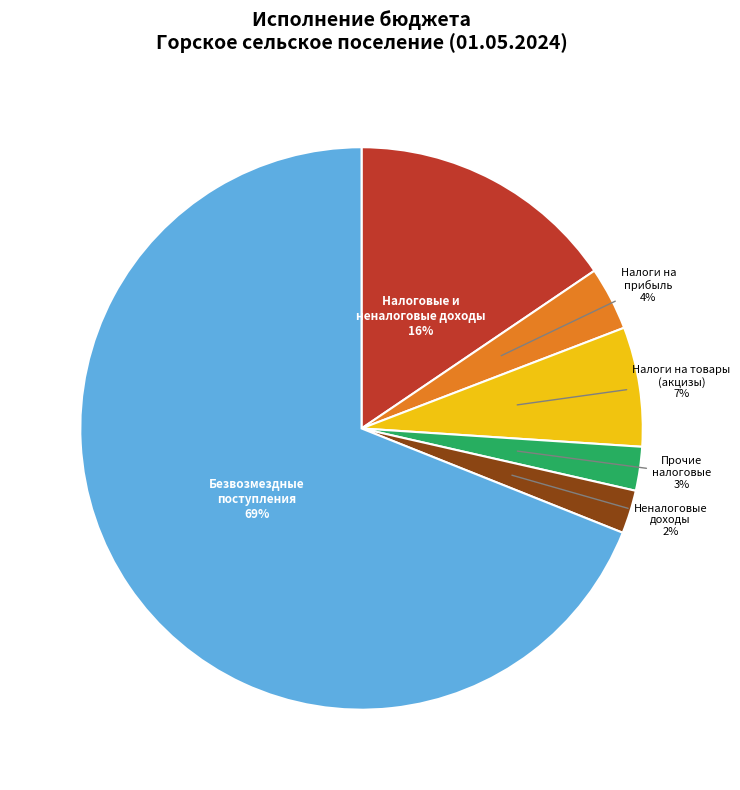

Does any single category account for the majority?

Yes